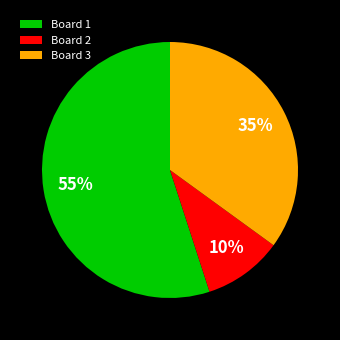

Which category has the biggest portion of the pie?

Board 1